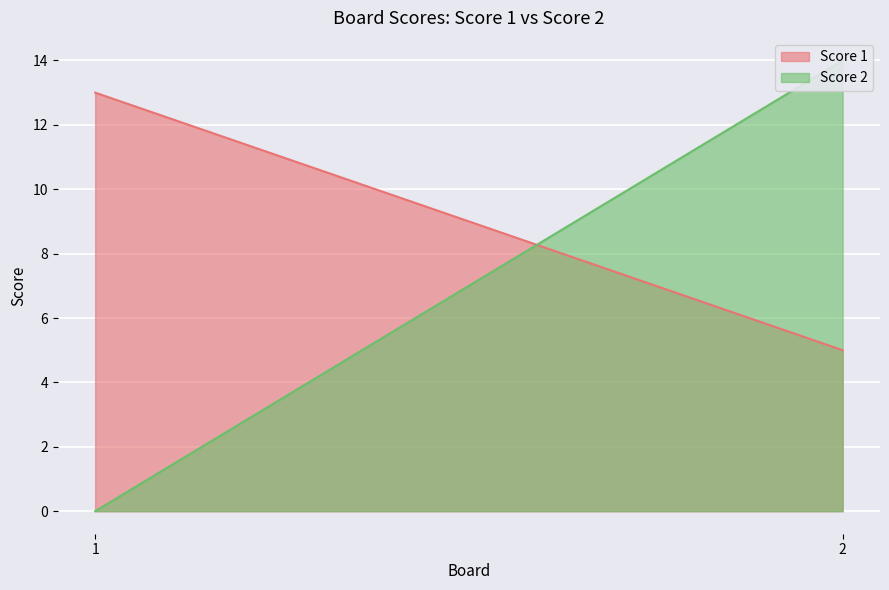

Which series has the largest total across all categories?

Score 1